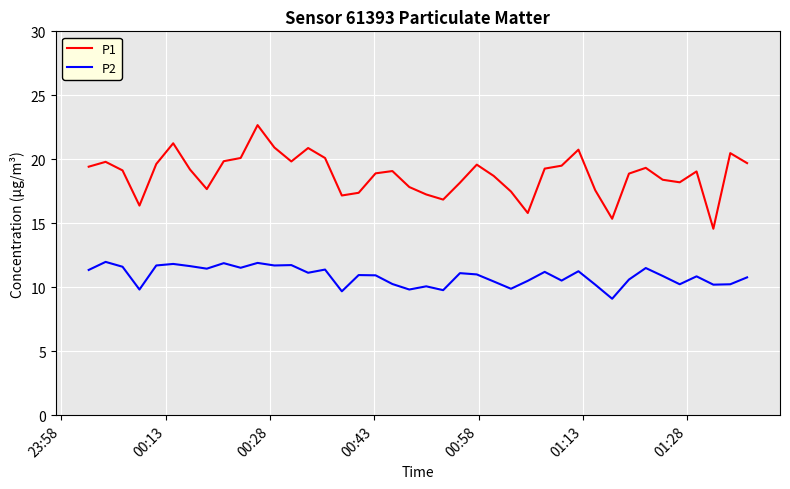

Which series has the largest total across all categories?

P1